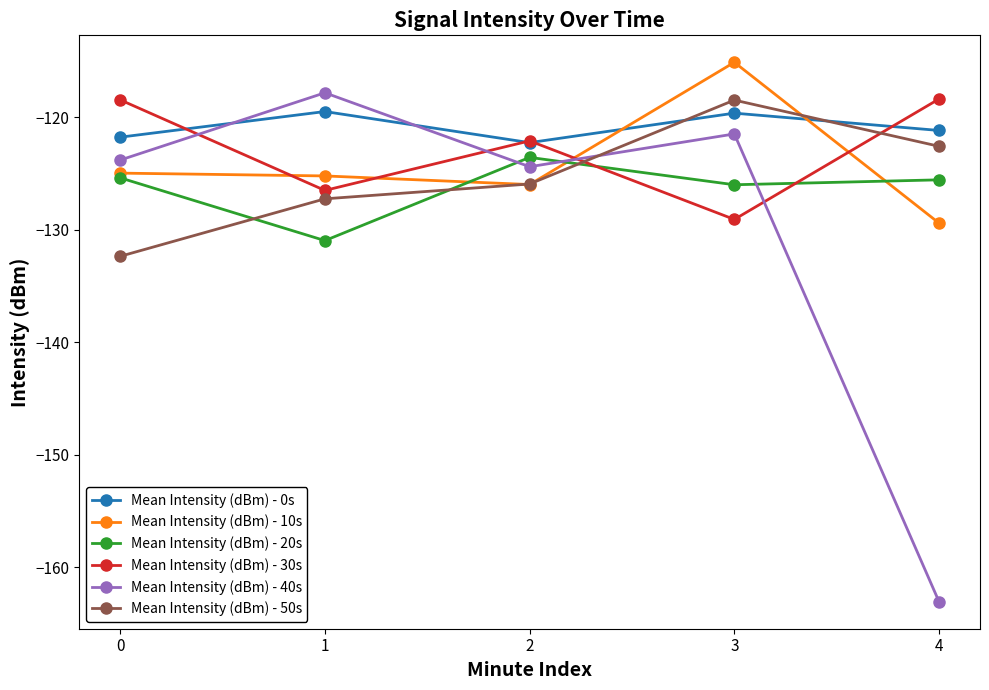

What is the total value across all series at 3?

-729.8